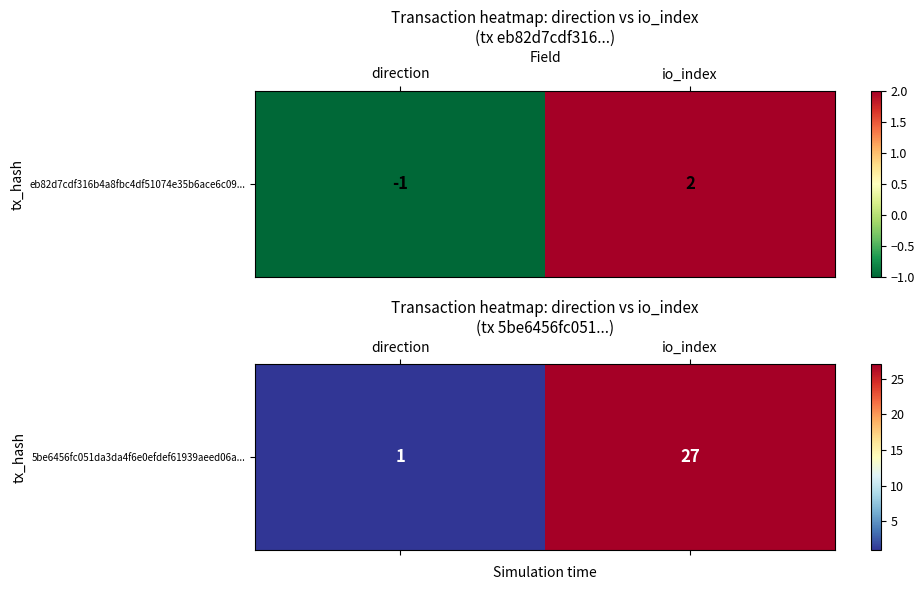

List the labels in order of value, largest first.

io_index, direction